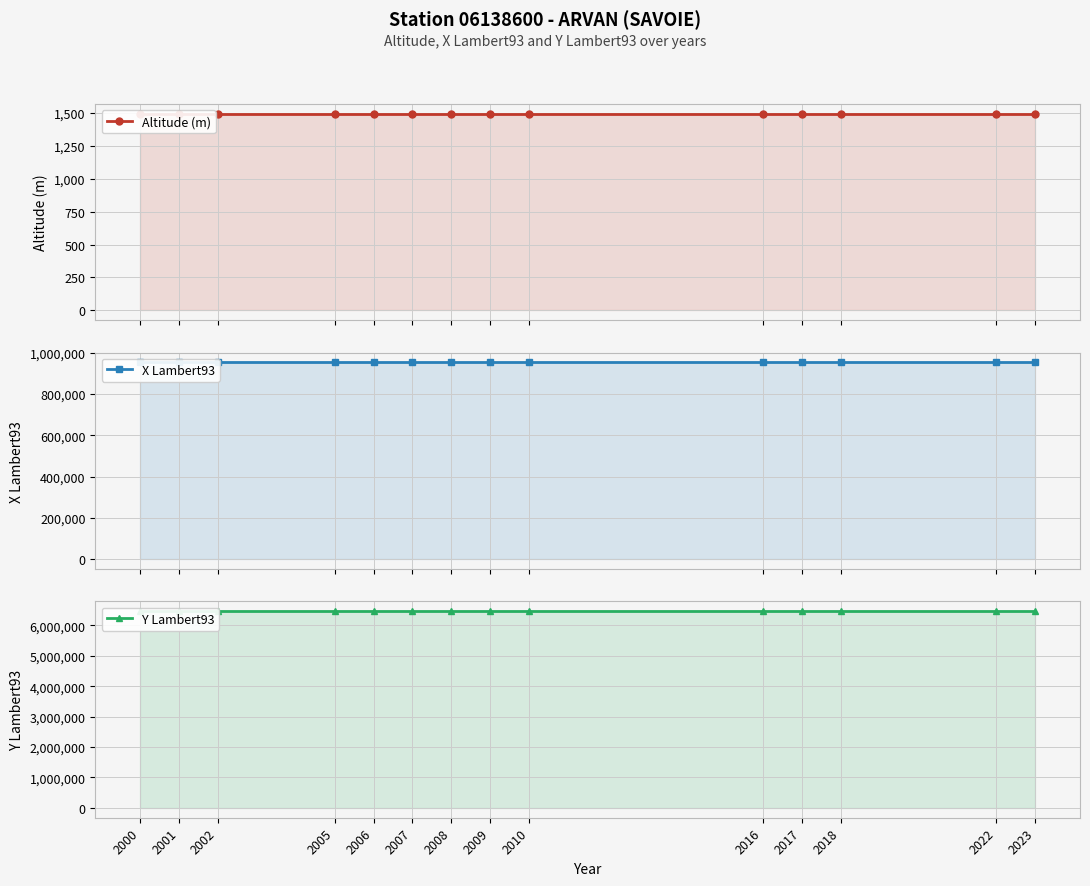

At which category is the sum across all series the highest?

2000